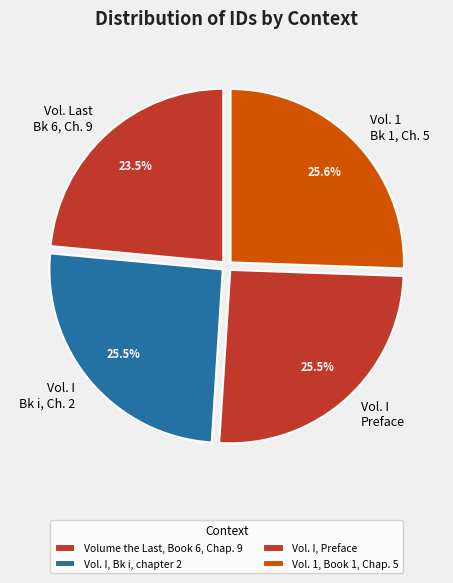

The Vol. I, Bk i, chapter 2 slice represents 11% of the pie. True or false?

False